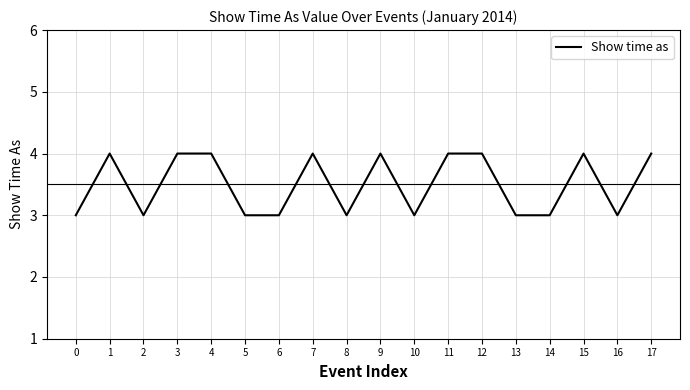

Is it true that the value at 6 is 3?

True